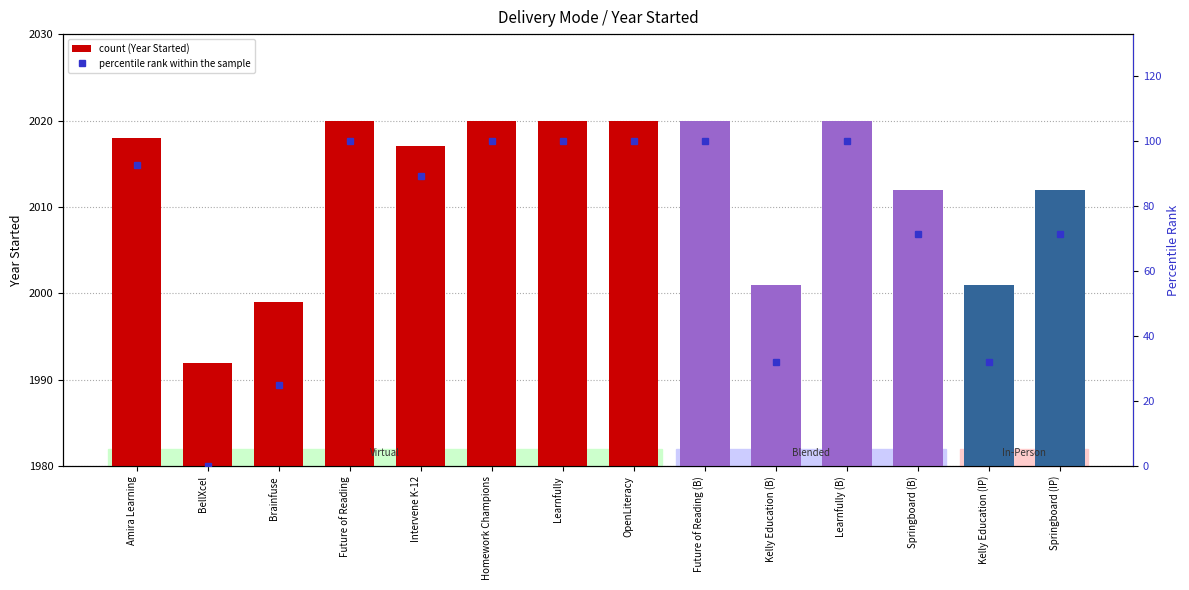

How many positive values are there?

13